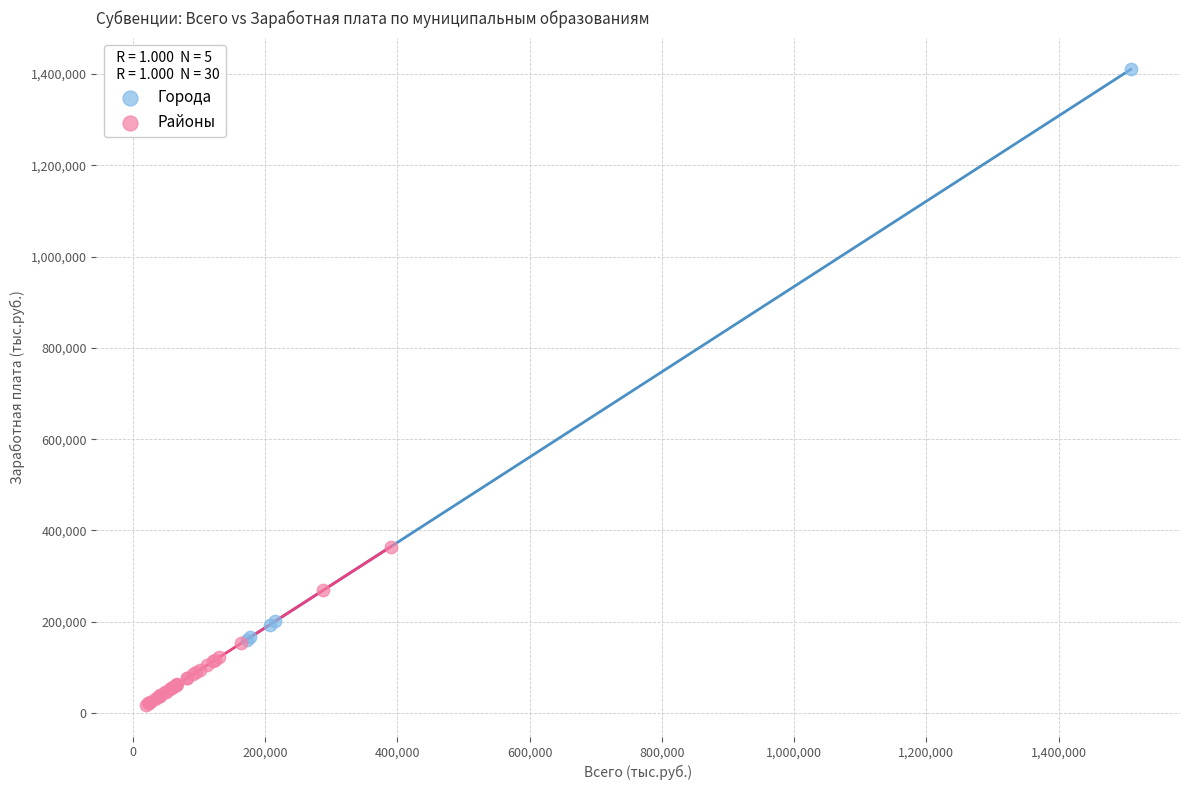

Which series contains the highest Y value?

Города